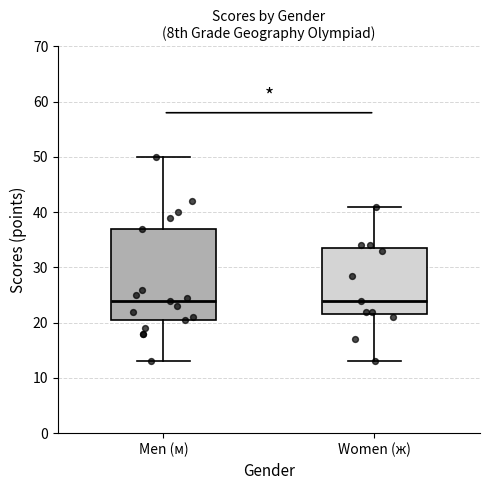

Reading left to right, read every box against the y-axis: the position of its median line, the range the box covers, and the ends of its whiskers. The values are not printed on the chart, so give them approximately, as read against the axis.

Men (м): median 24, box 21 to 37, whiskers 13 to 50
Women (ж): median 24, box 22 to 34, whiskers 13 to 41